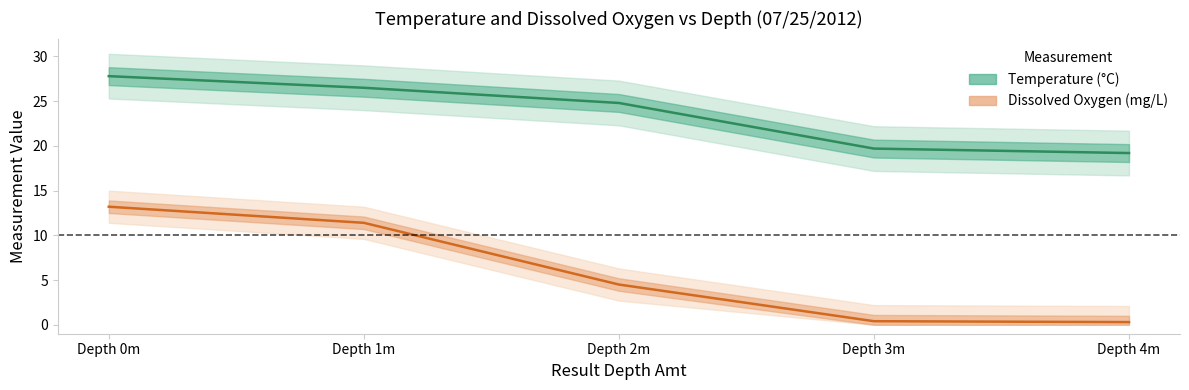

What position from the right is Depth 0m?

5